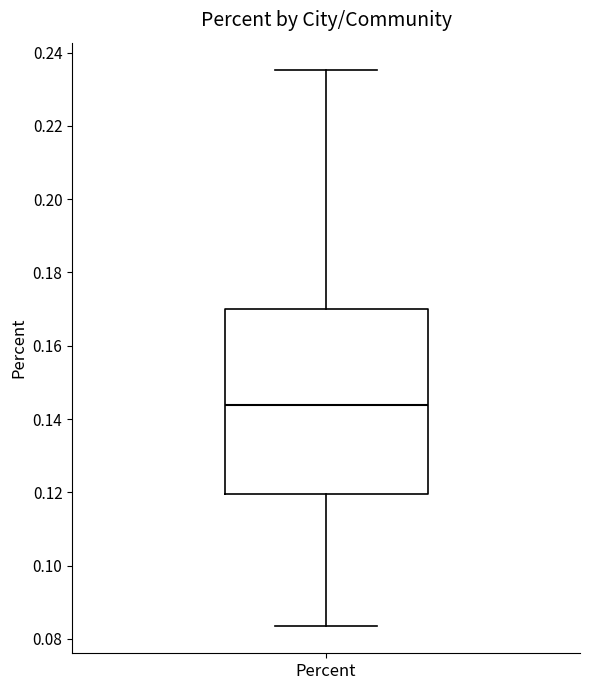

Read this box plot against the y-axis: the position of the median line, the range covered by the box, and the ends of both whiskers. The values are not printed on the chart, so give them approximately, as read against the axis.

median 0.144, box 0.120 to 0.170, whiskers 0.084 to 0.236